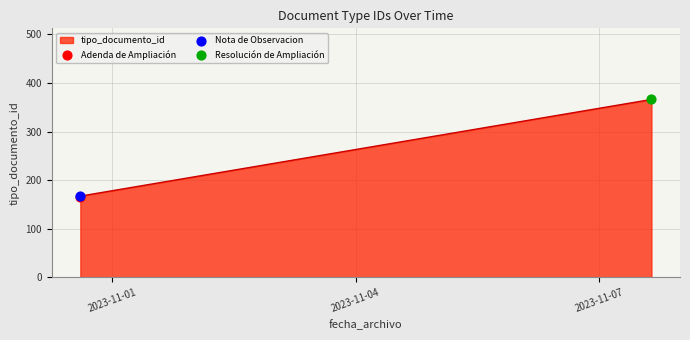

What is the change in value from 2023-10-31 14:34:40 to 2023-11-07 15:29:06?

+200